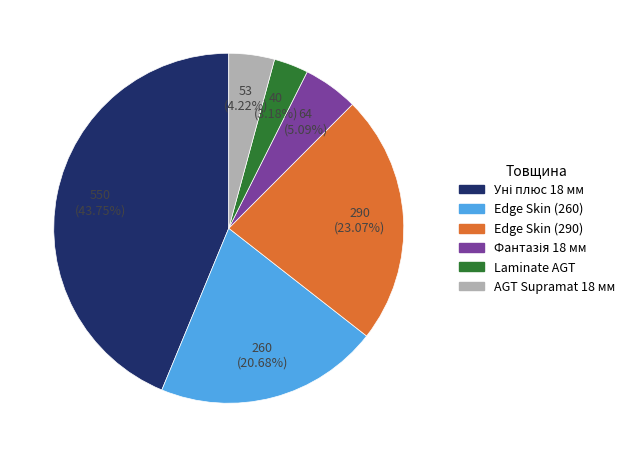

To the nearest percent, what is the difference between the largest and smallest slice percentages?

41%